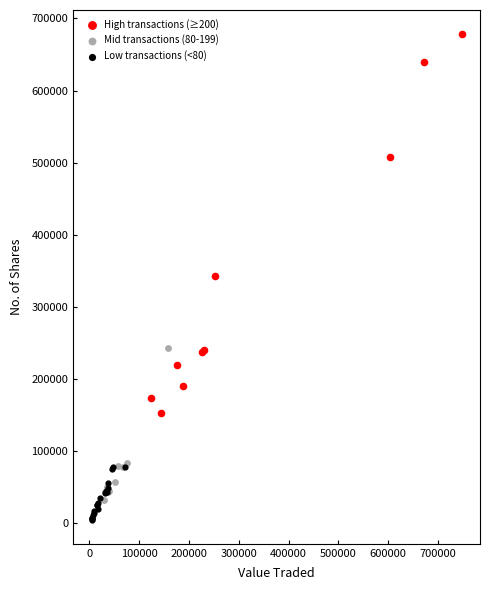

Which series has the widest spread of Y values?

High transactions (≥200)